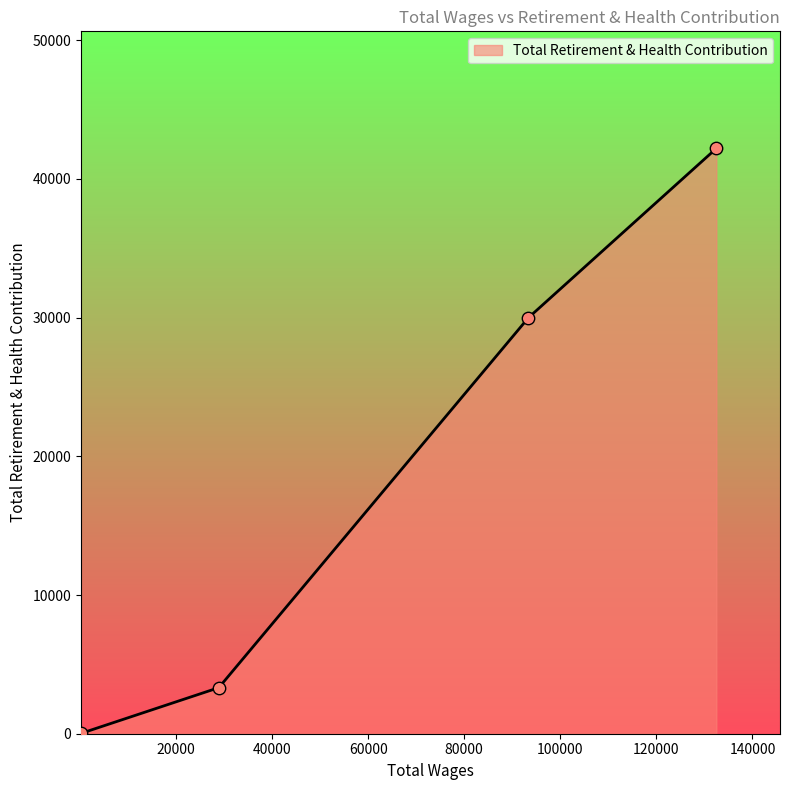

What is the maximum value shown in the chart?

42194